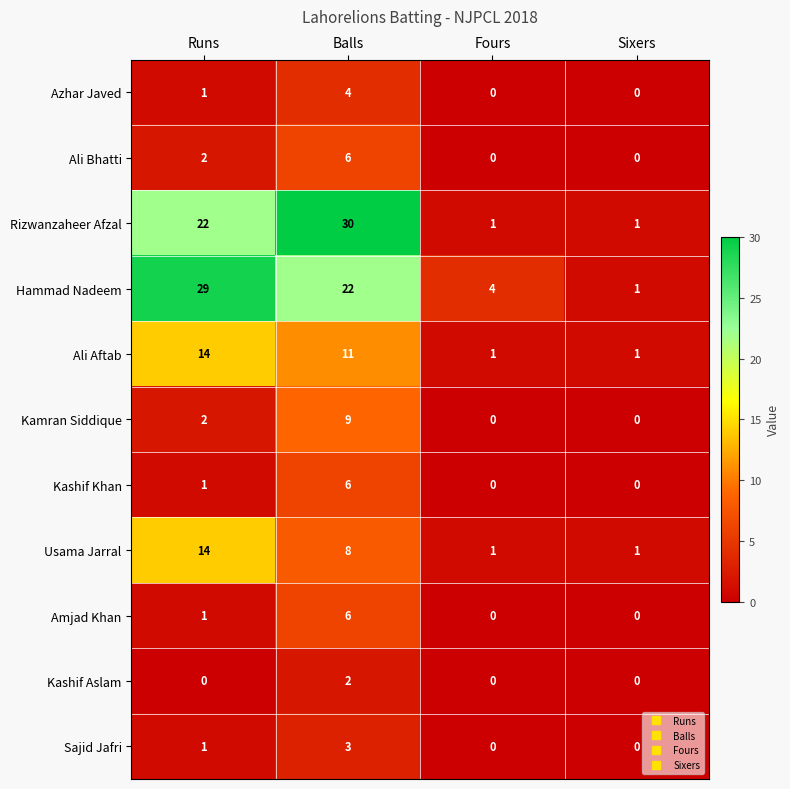

How many series are shown in this chart?

11